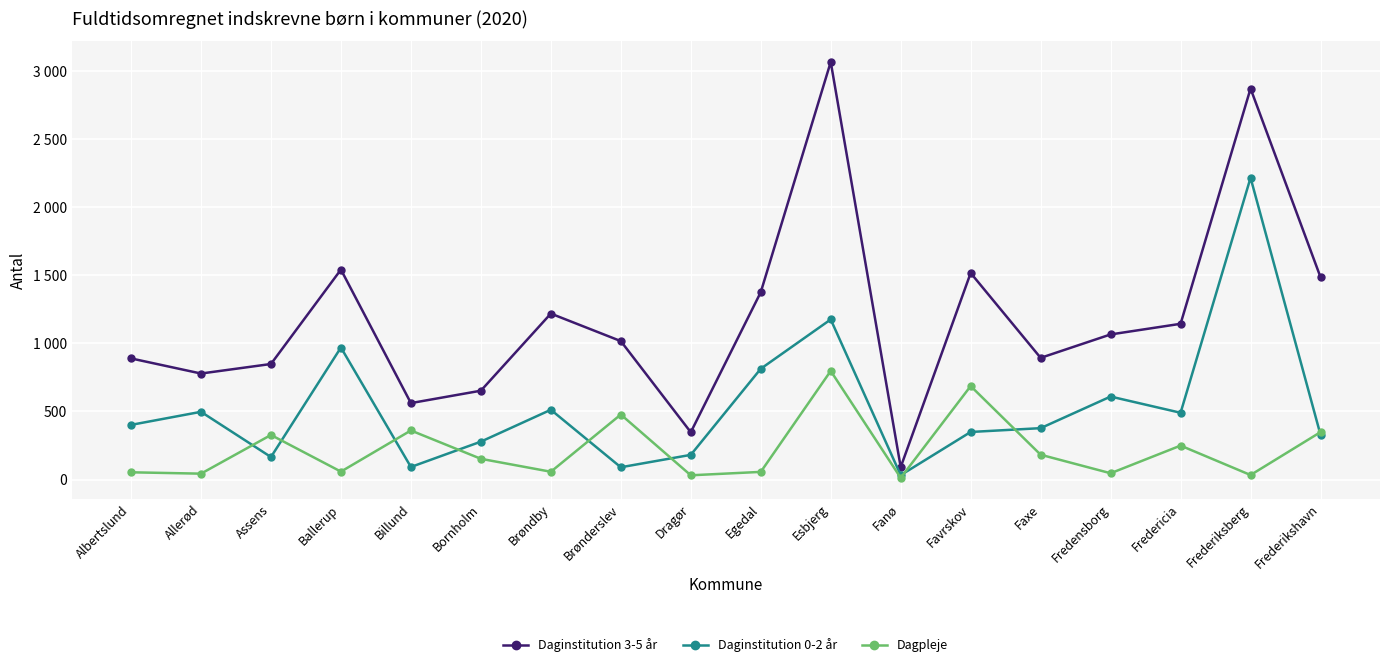

True or false: Daginstitution 3-5 år and Daginstitution 0-2 år intersect in this chart.

False